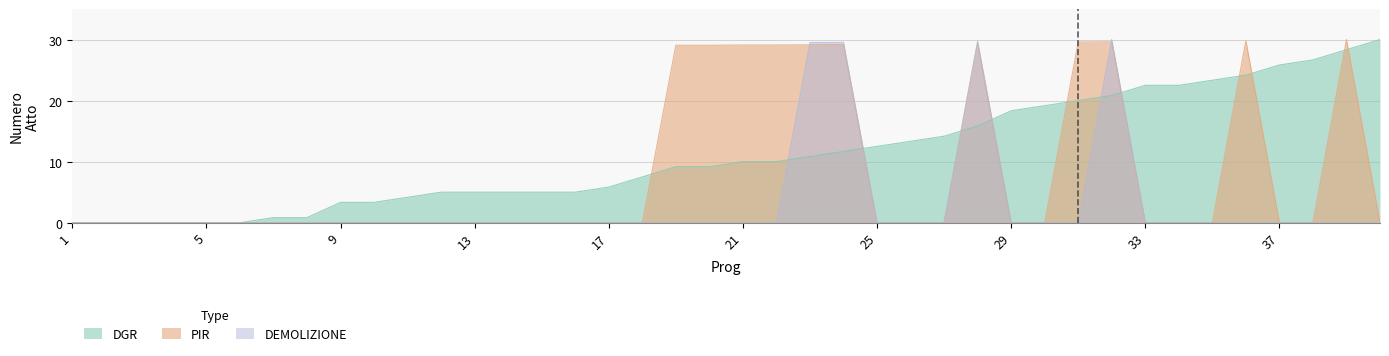

At which label is DEMOLIZIONE closest to 14?

1